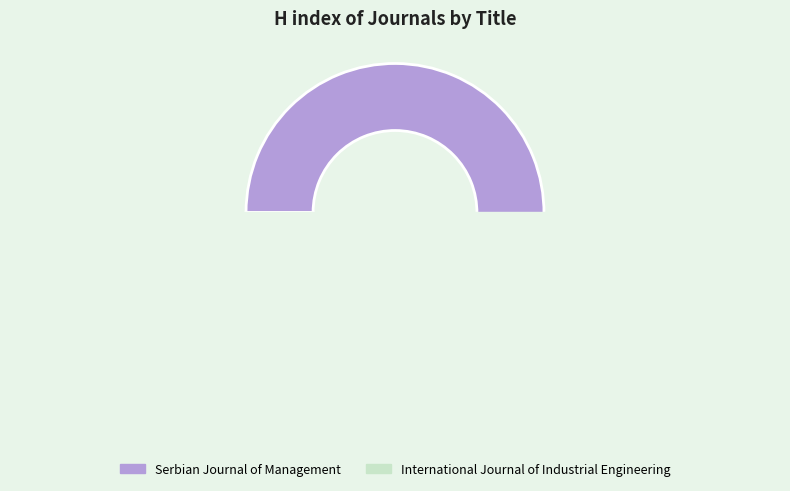

What percentage is the International Journal of Industrial Engineering slice, to the nearest percent?

50%